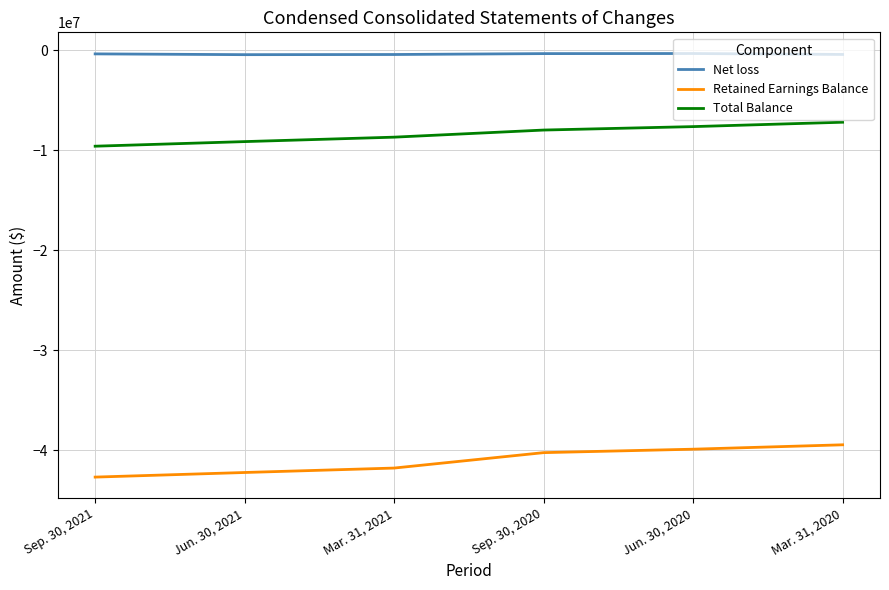

True or false: Net loss and Retained Earnings Balance intersect in this chart.

False